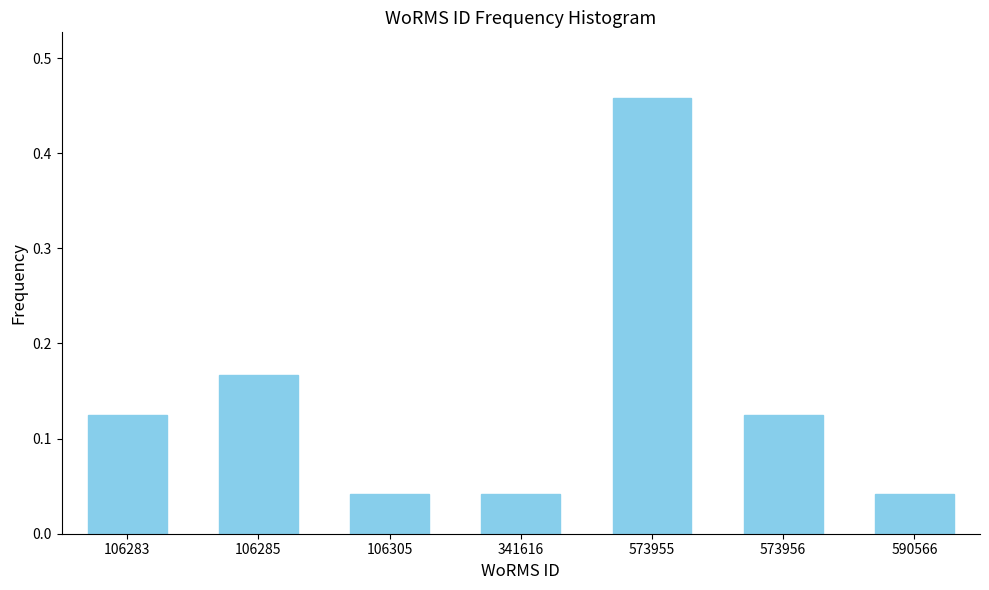

What is the difference between the maximum and minimum values?

0.4